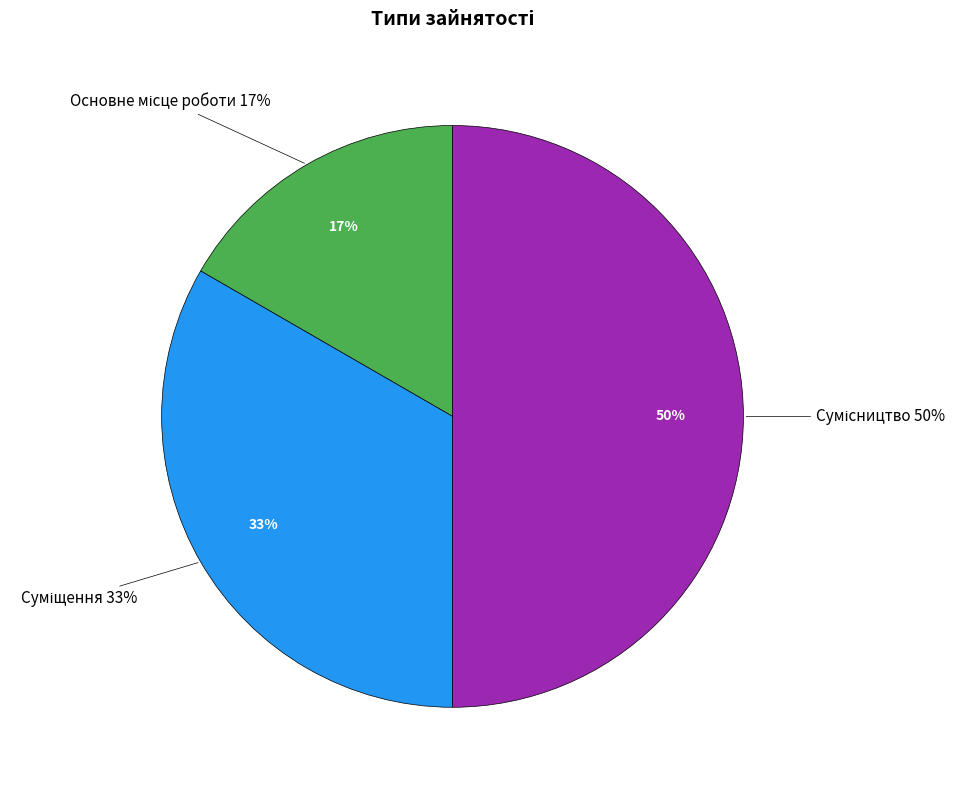

Does Основне місце роботи represent more than half of the total?

No